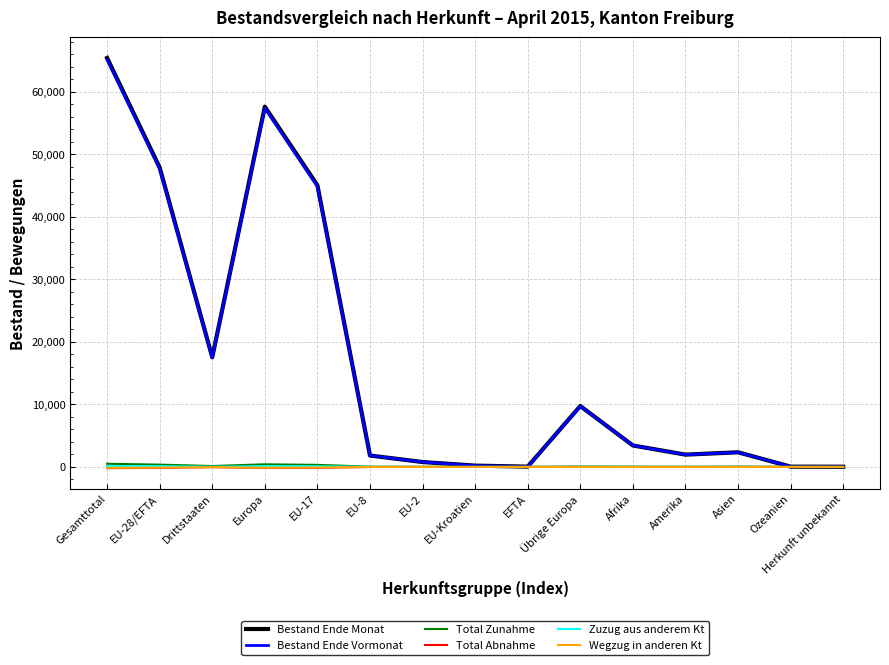

What position from the right is Amerika?

4